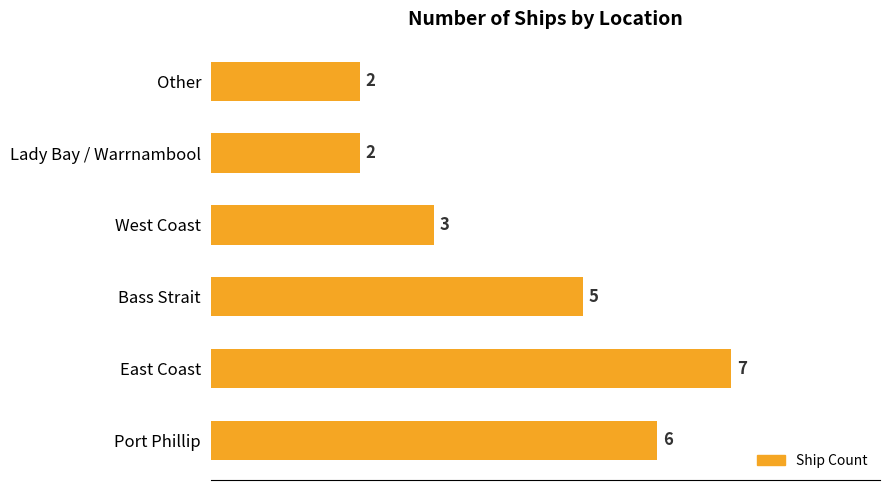

What value does the data have at Bass Strait?

5